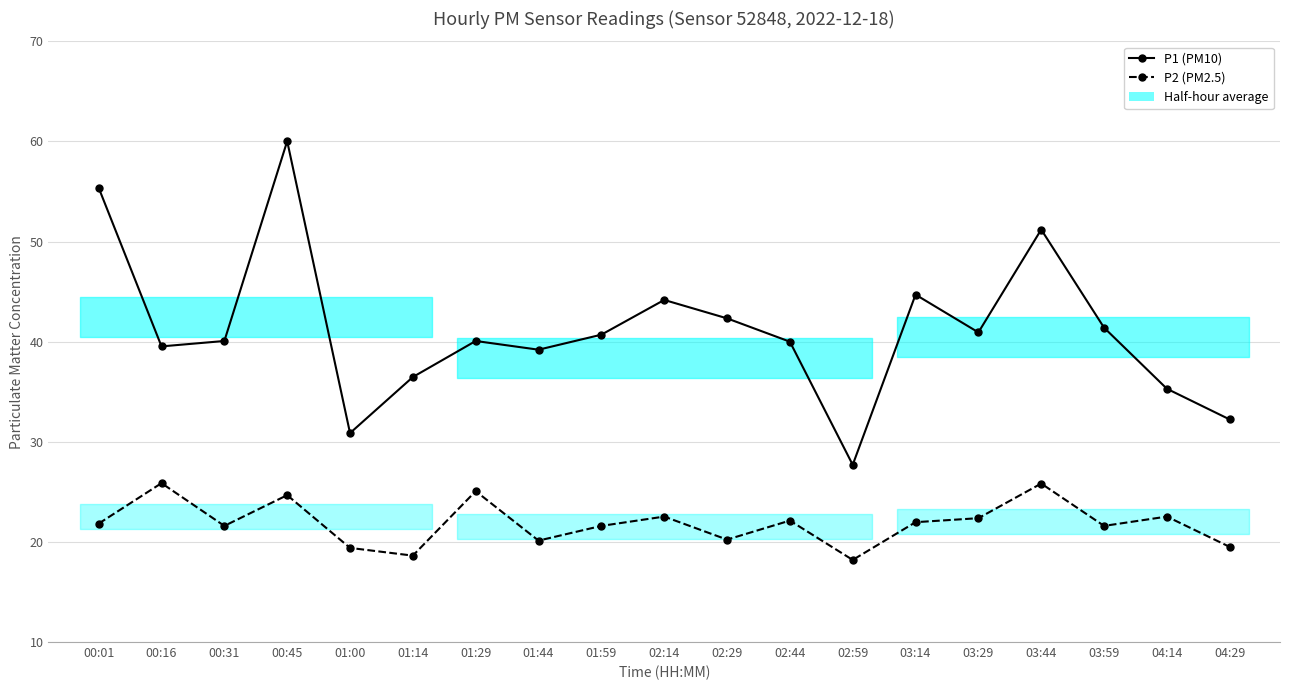

Where is P2 (PM2.5) nearest to the value 22?

03:14